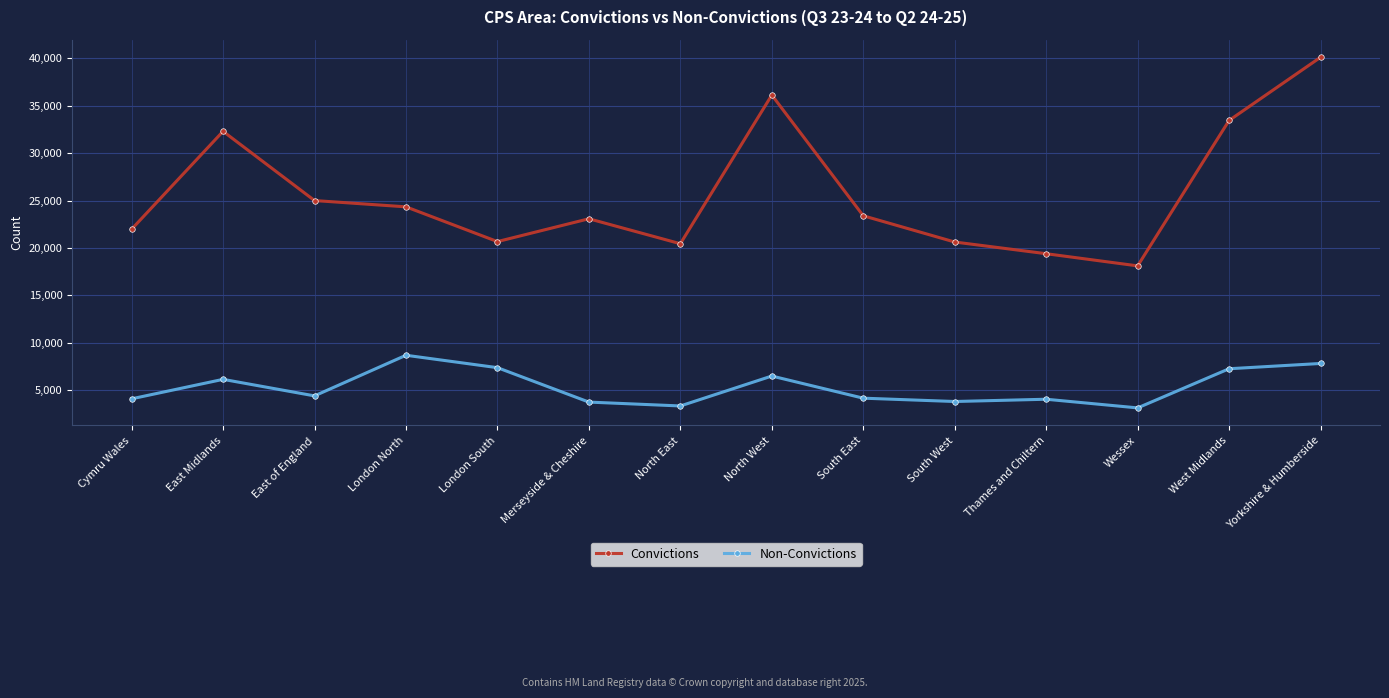

The Convictions series shows 21974 at Cymru Wales. True or false?

True